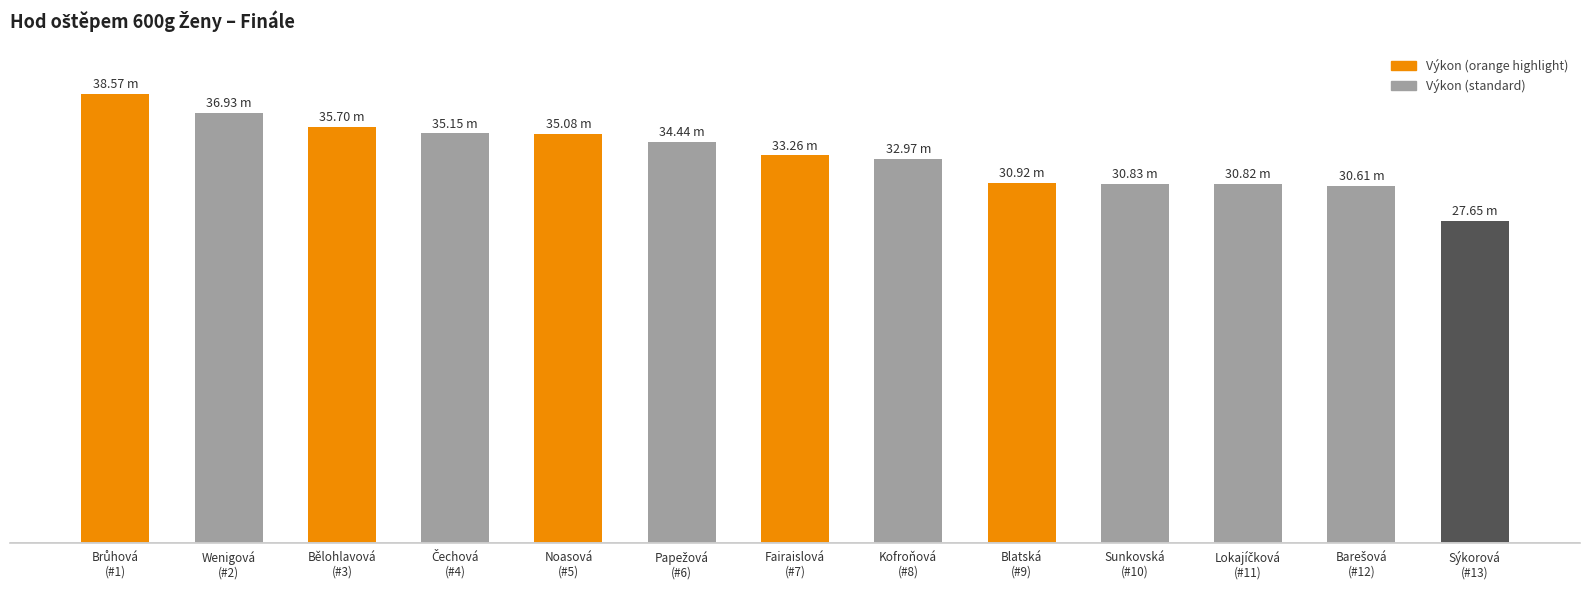

Reading left to right, what are all the values shown in this chart?

38.6	36.9	35.7	35.1	35.1	34.4	33.3	33.0	30.9	30.8	30.8	30.6	27.6